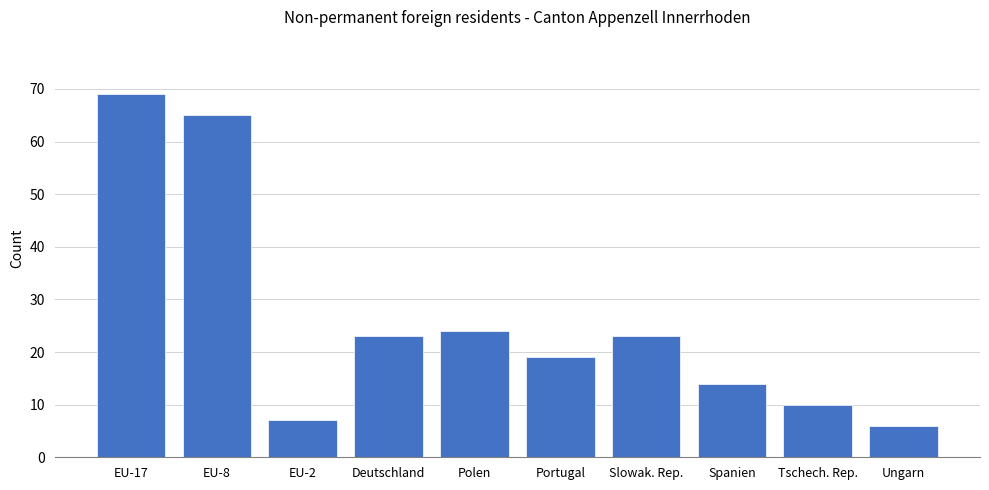

What is the ratio of the value at Polen to the value at Ungarn?

4.0